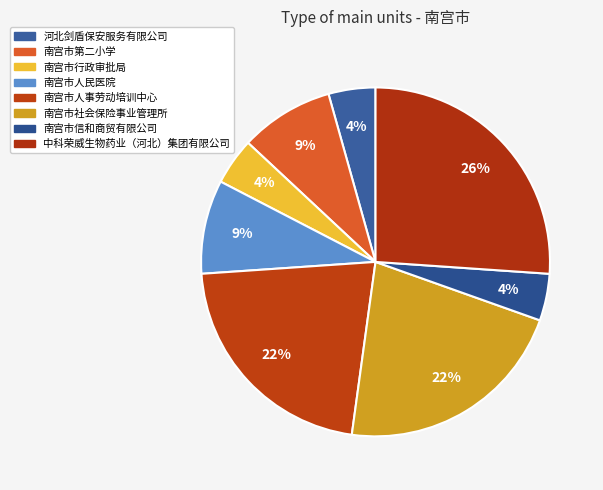

The 南宫市社会保险事业管理所 slice represents 22% of the pie. True or false?

True